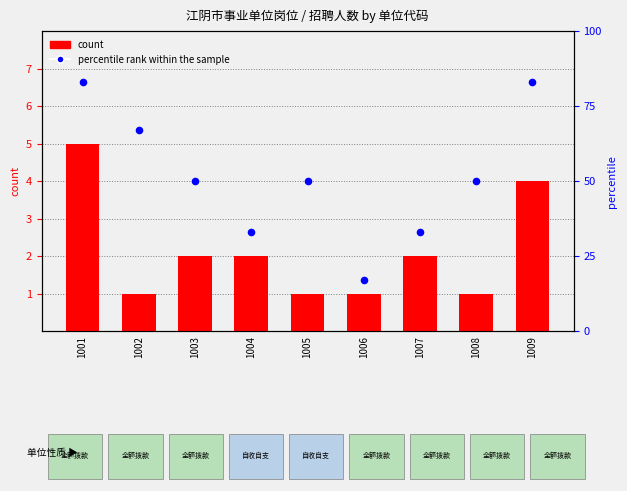

What is the total value across all series at 1008?

51